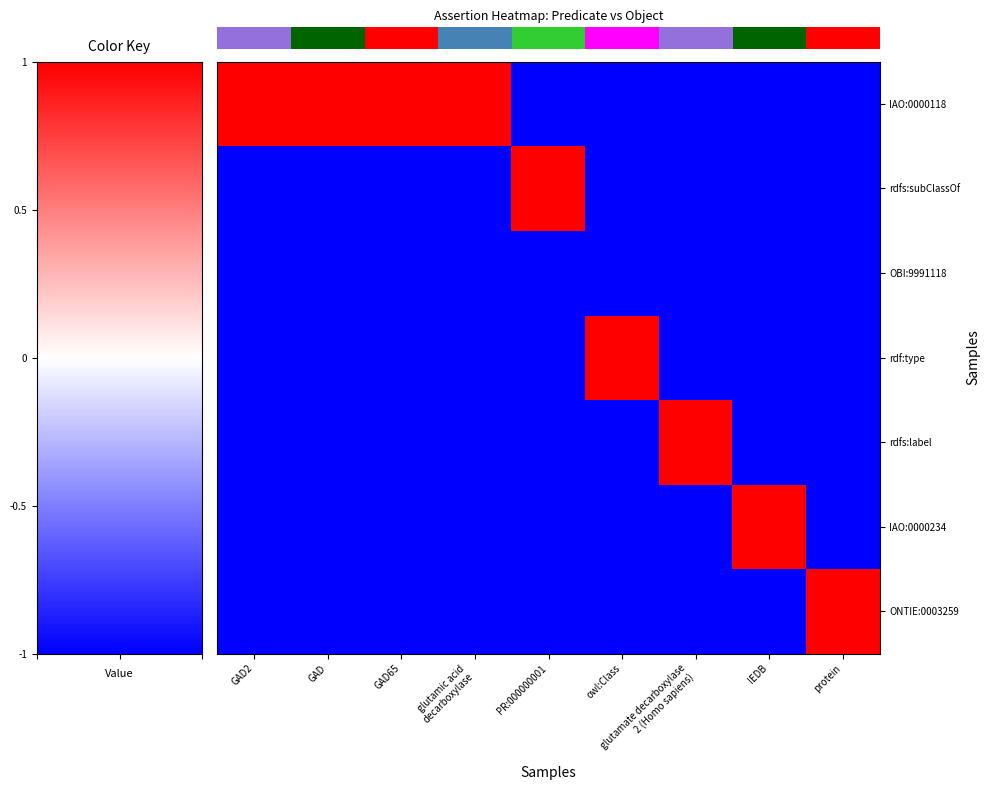

What is the spread (max minus min) of values at owl:Class?

2